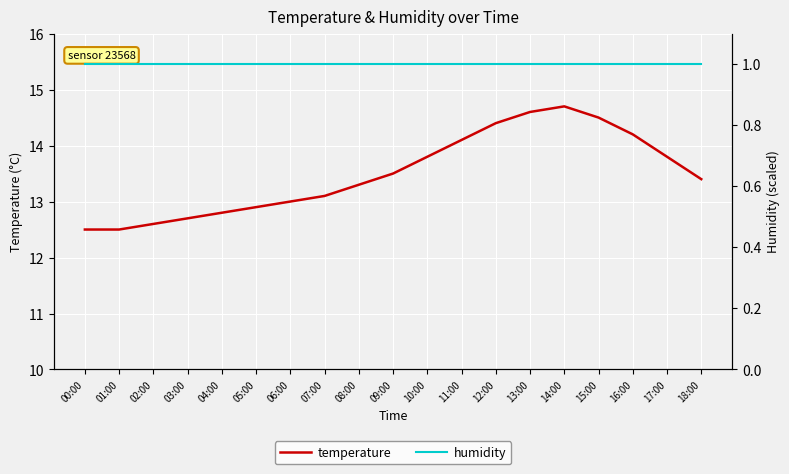

How many interior local peaks does the temperature series have?

1